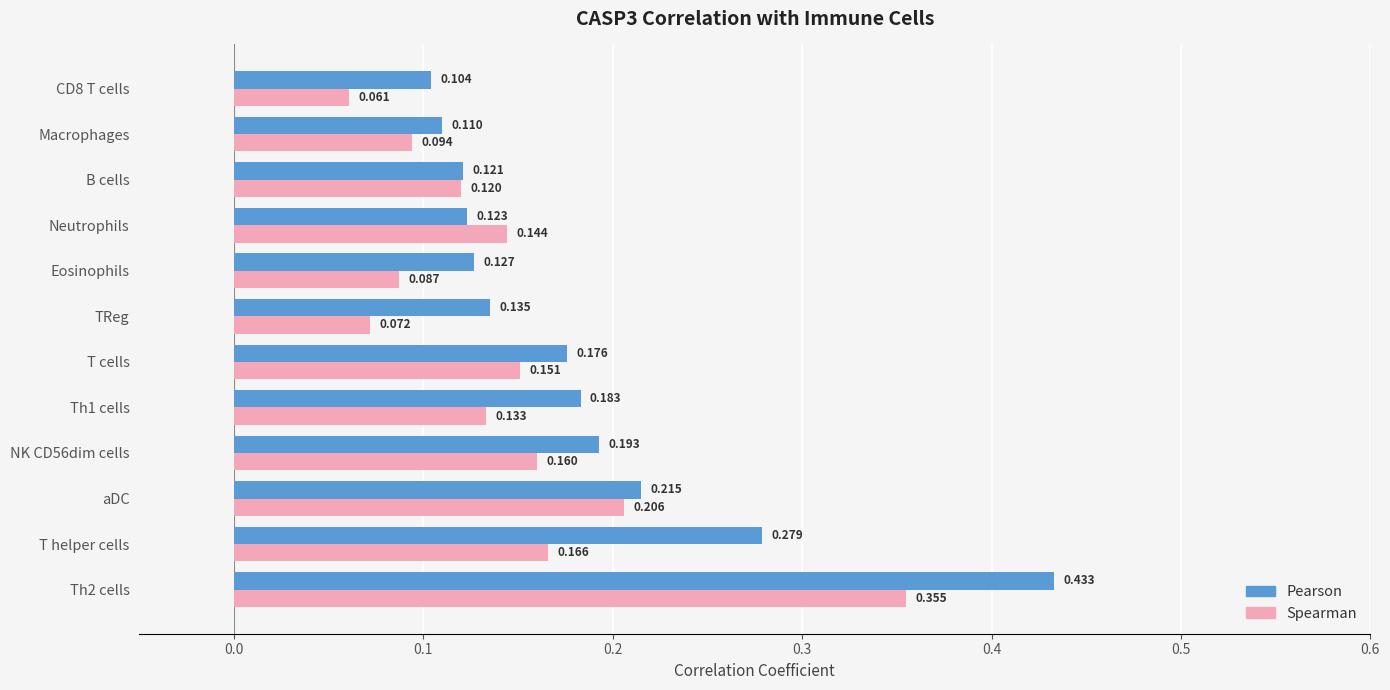

Which series has the largest total across all categories?

Pearson